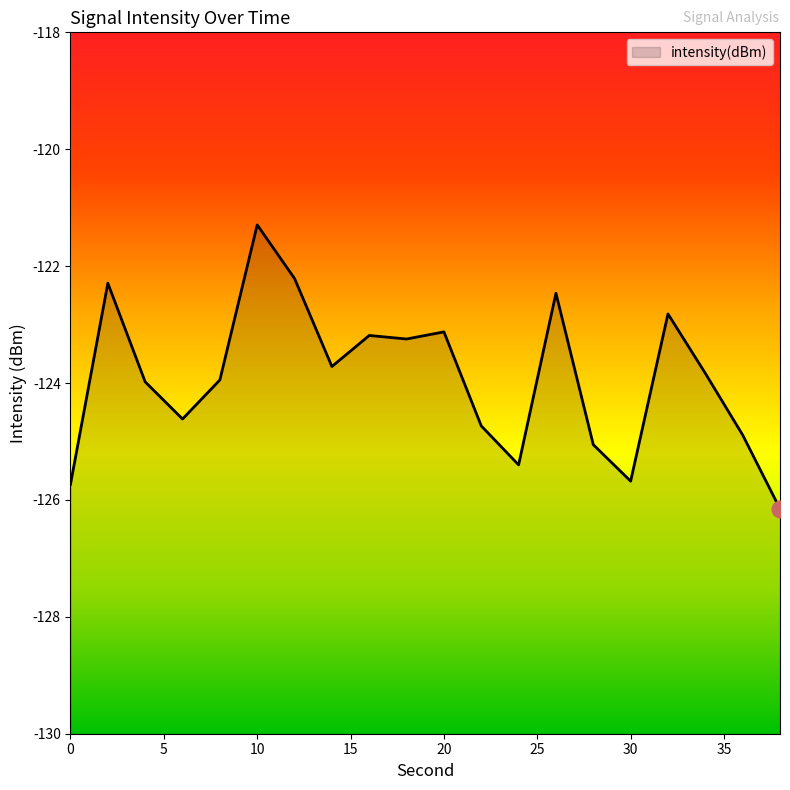

Reading left to right, extract all data points from this chart.

0=-125.7	2=-122.3	4=-124.0	6=-124.6	8=-123.9	10=-121.3	12=-122.2	14=-123.7	16=-123.2	18=-123.2	20=-123.1	22=-124.7	24=-125.4	26=-122.5	28=-125.1	30=-125.7	32=-122.8	34=-123.8	36=-124.9	38=-126.2